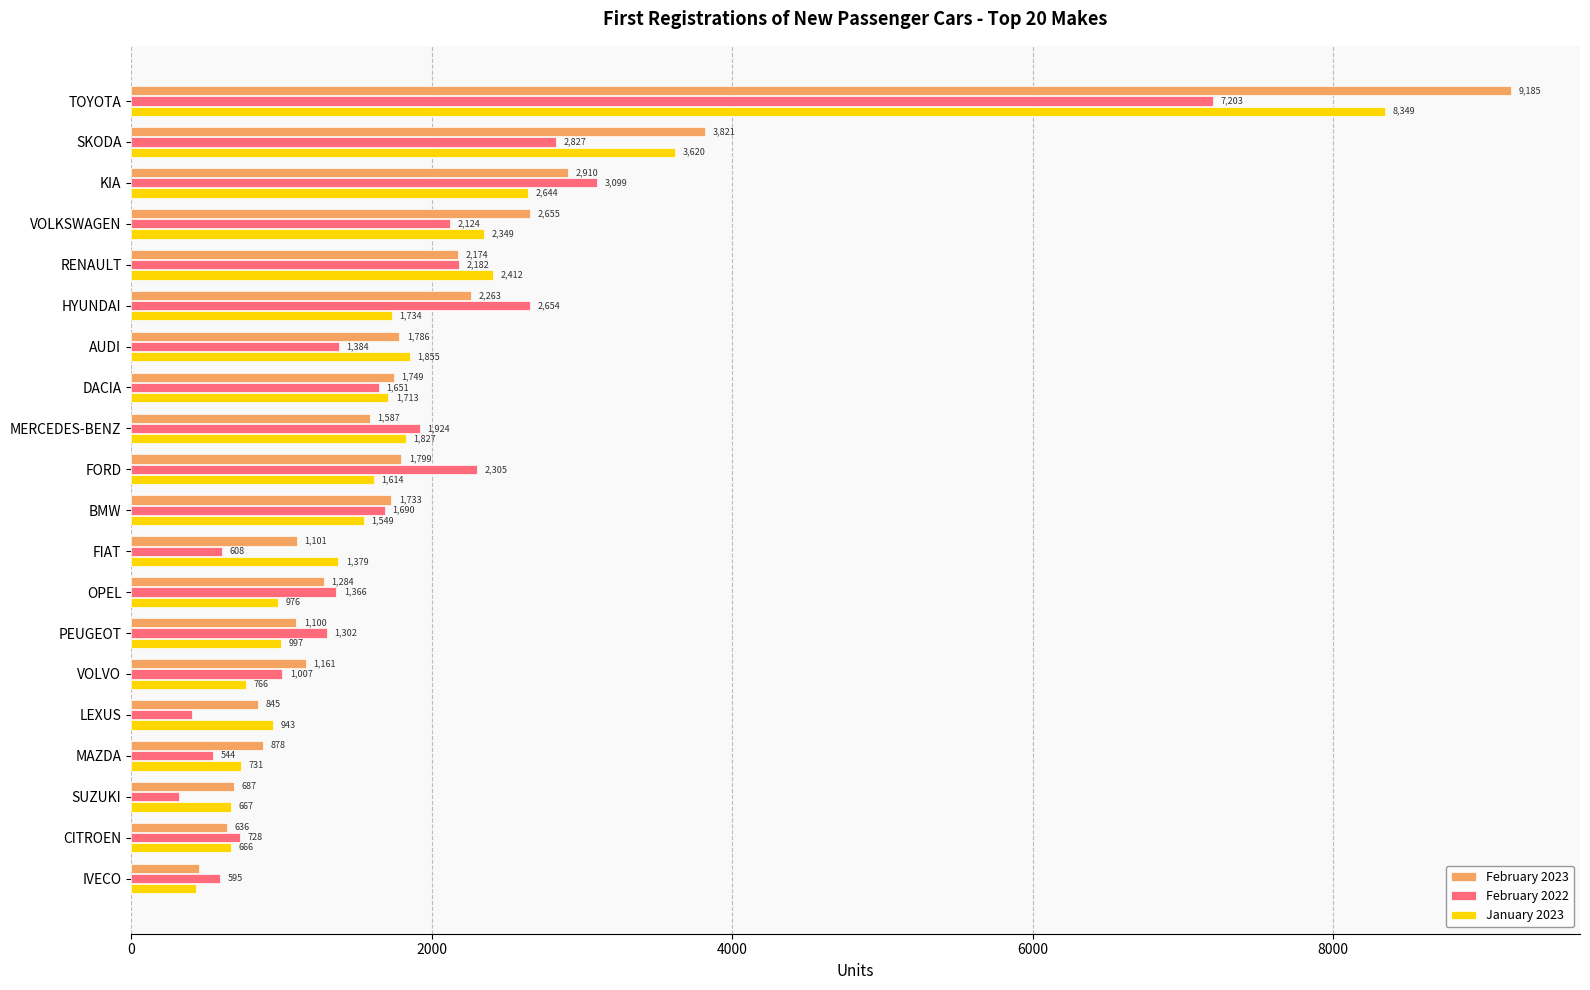

At which label does February 2023 reach its peak?

TOYOTA